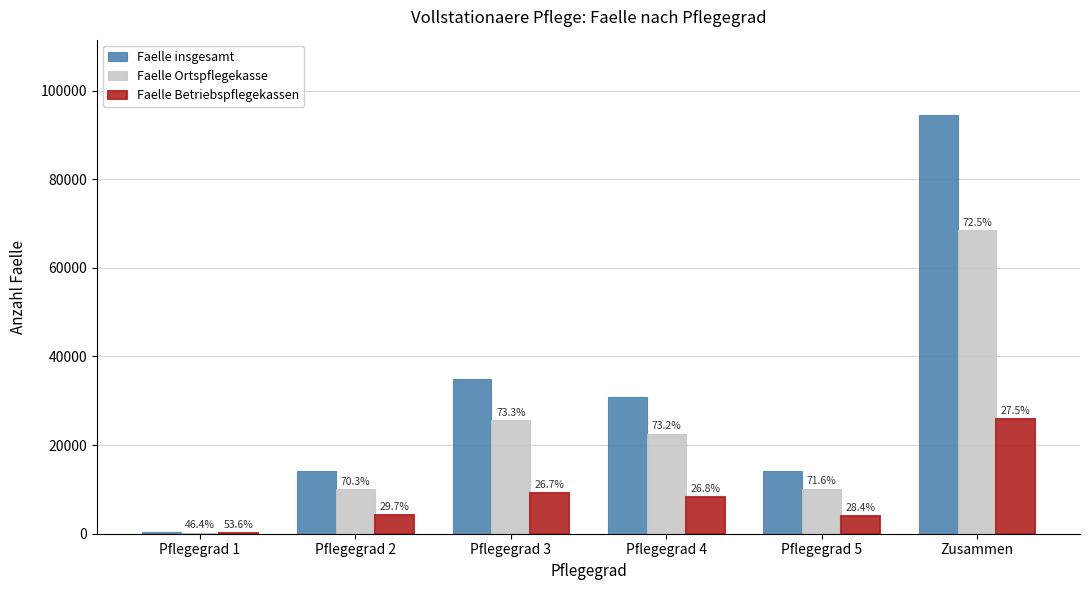

What position from the left is Zusammen?

6